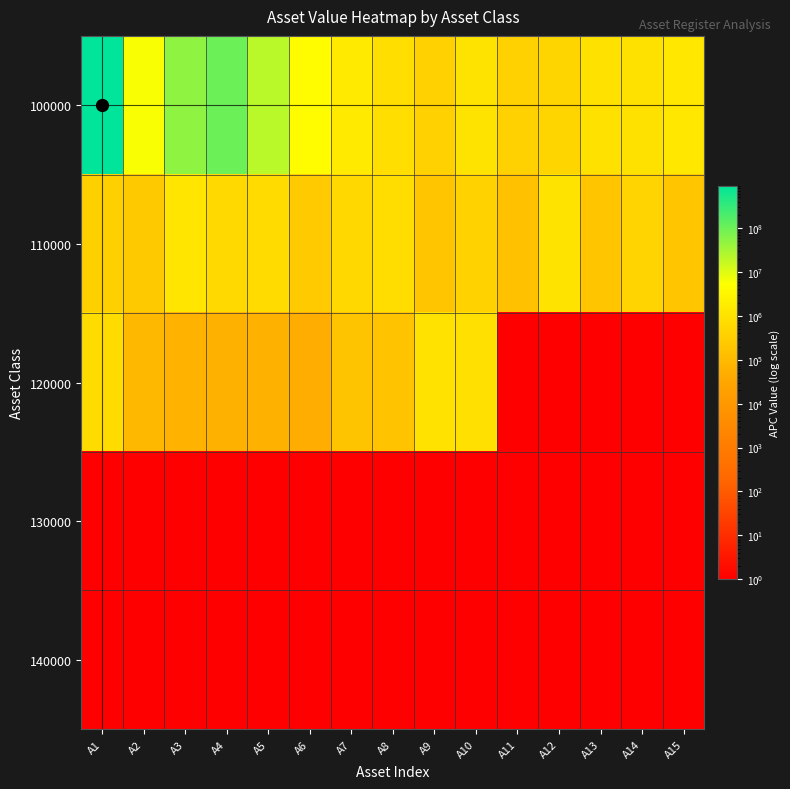

Which series has the largest total across all categories?

100000